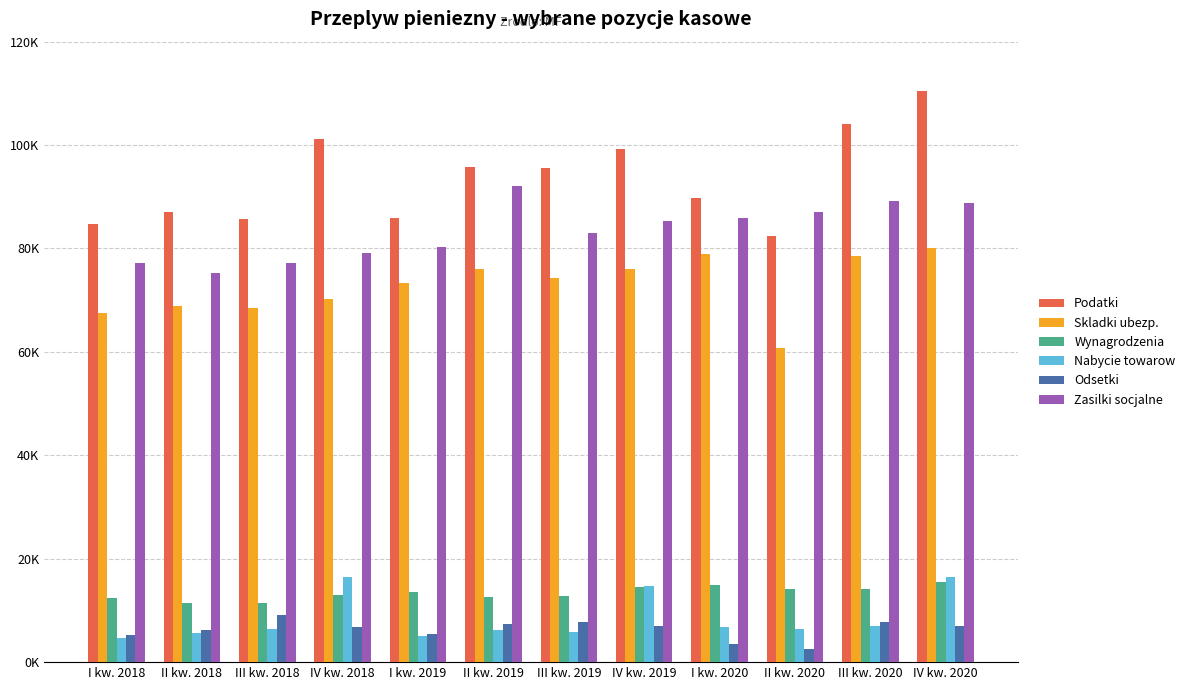

What position from the left is II kw. 2019?

6